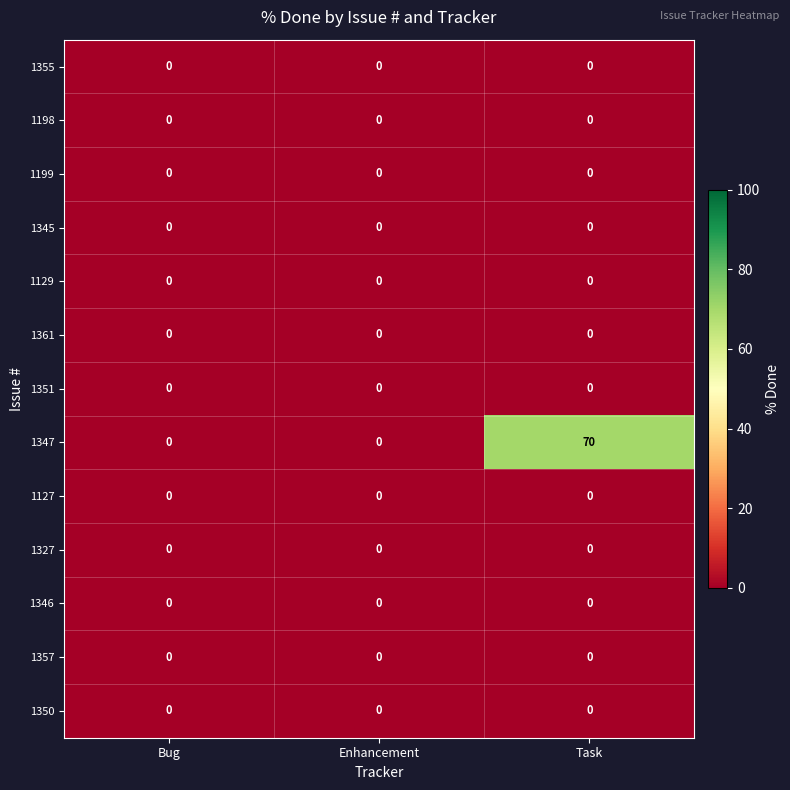

True or false: 1199 has a value of 0 at Enhancement.

True